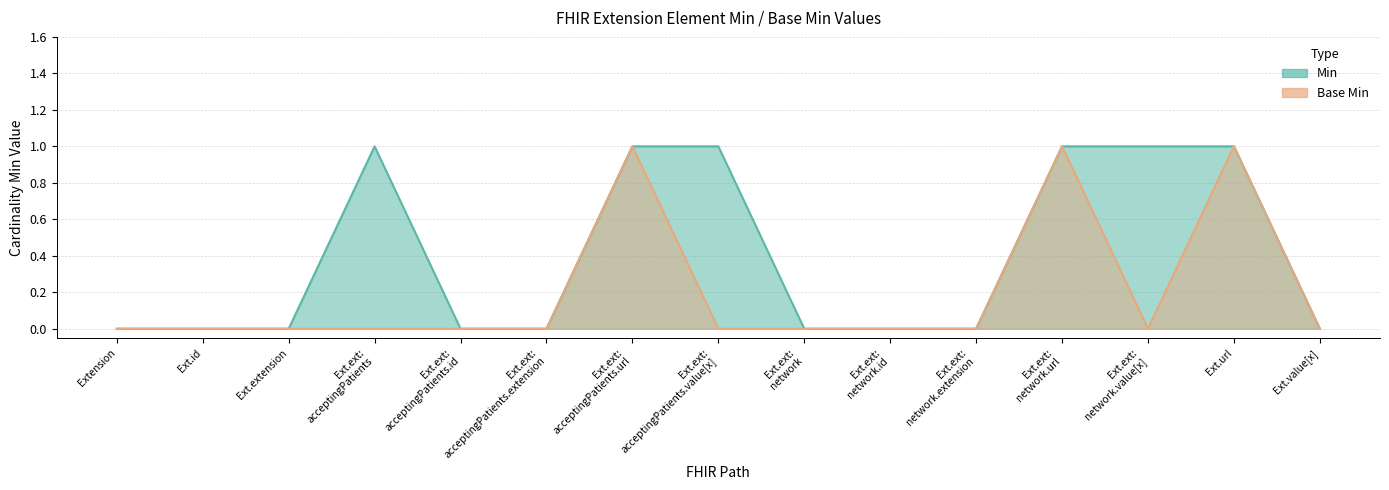

Rank the series by their average value, from lowest to highest.

Base Min, Min